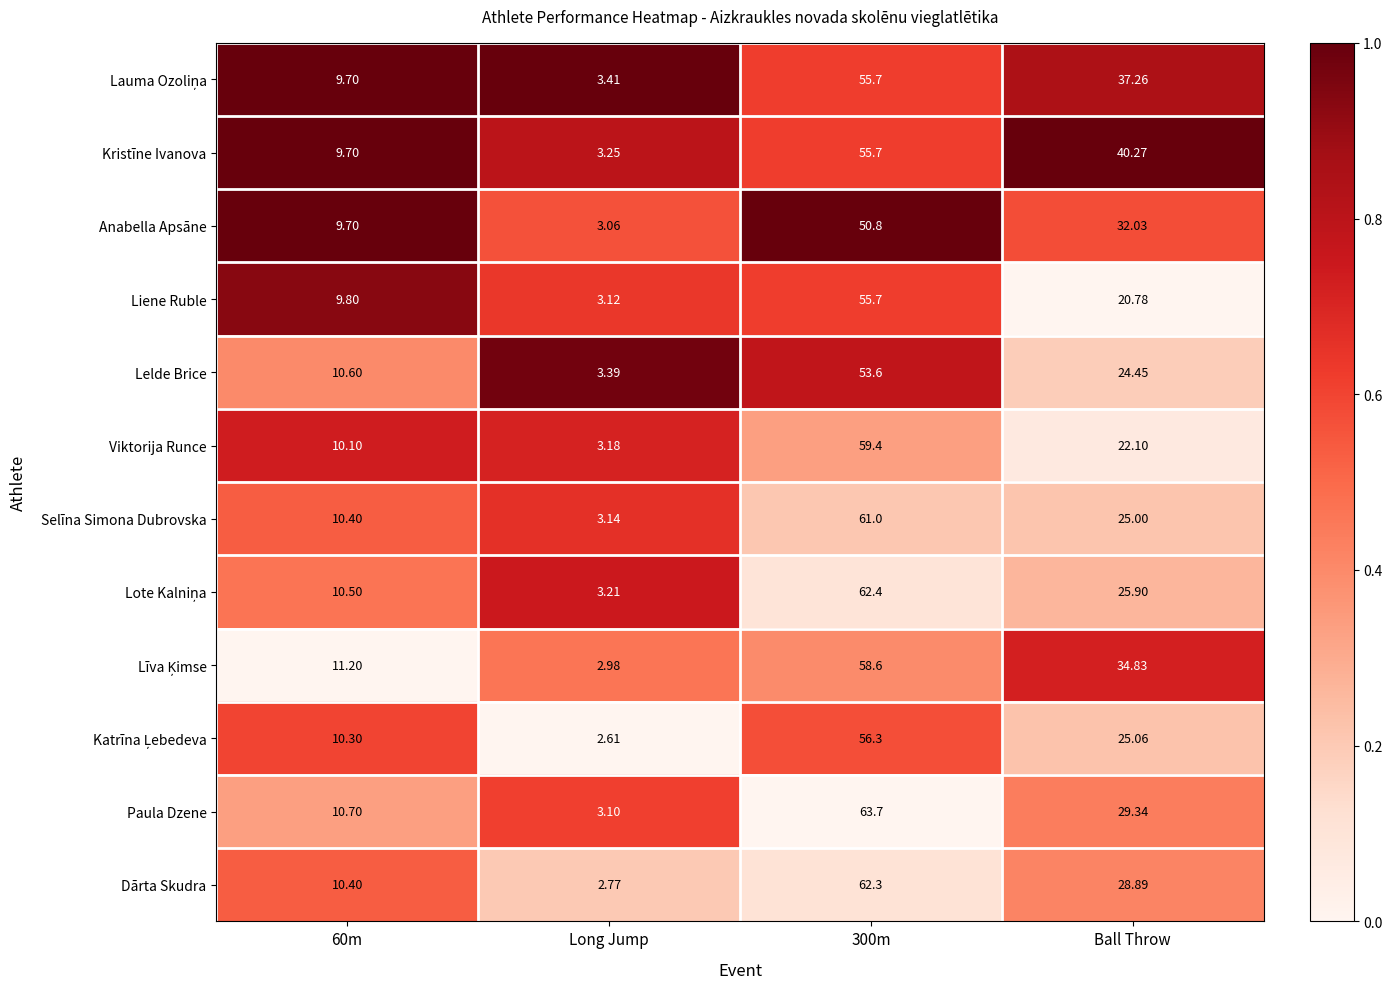

What is the difference between the highest and lowest values at Long Jump?

0.8